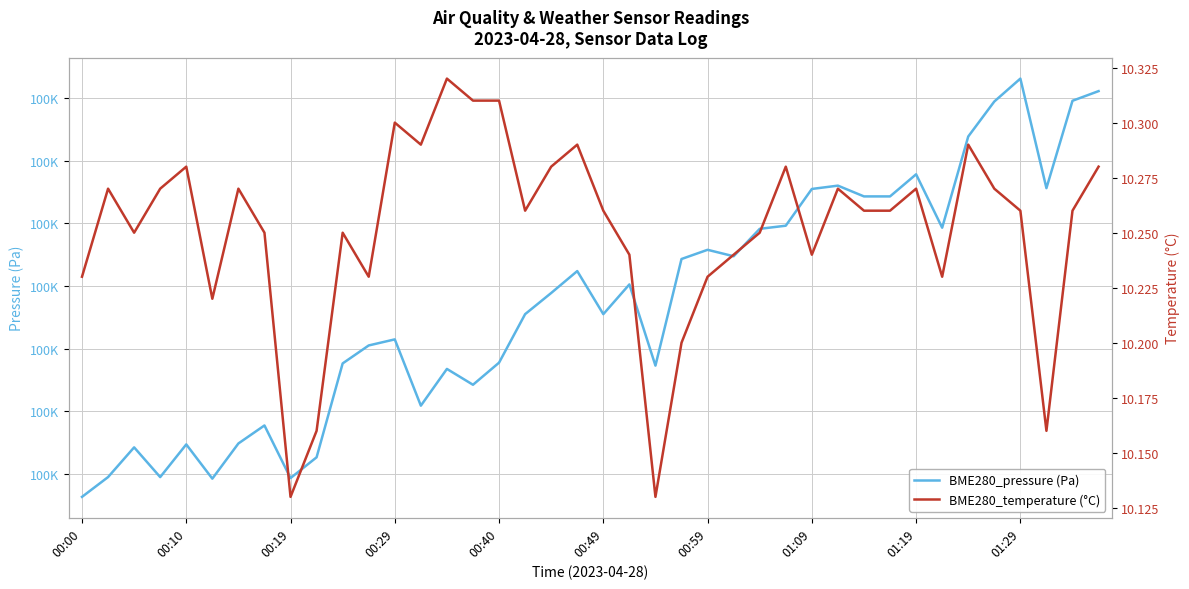

Where is BME280_pressure (Pa) nearest to the value 100199?

18